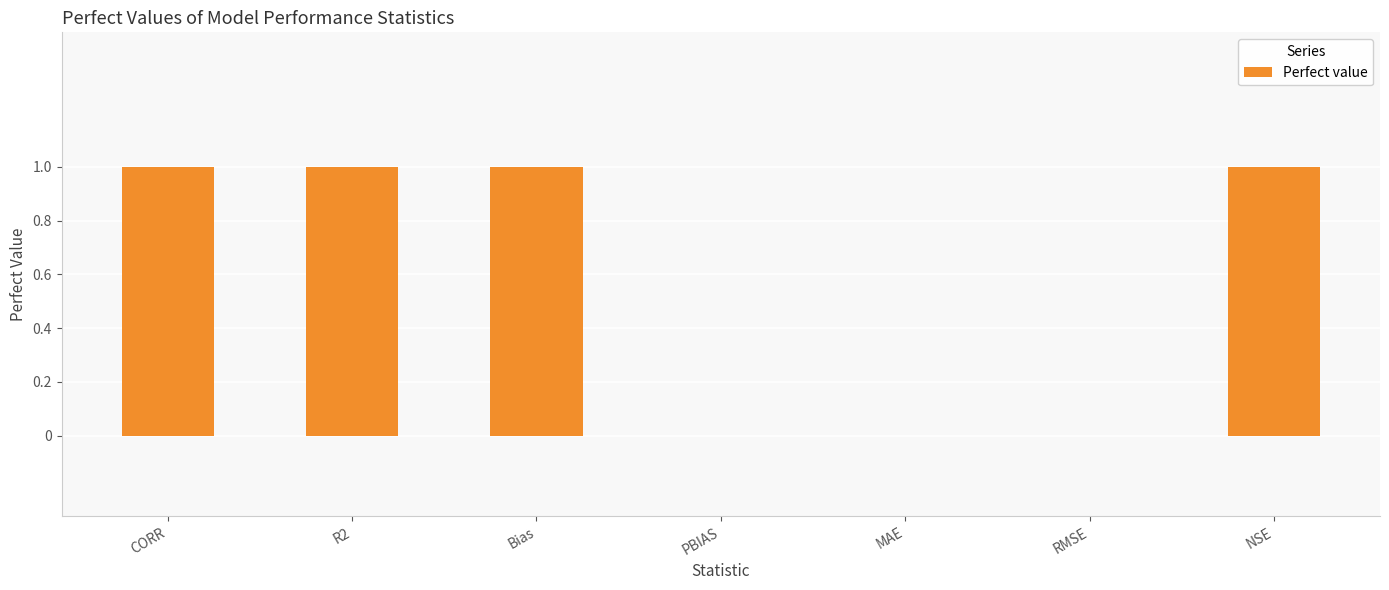

What is the sum of all values?

4